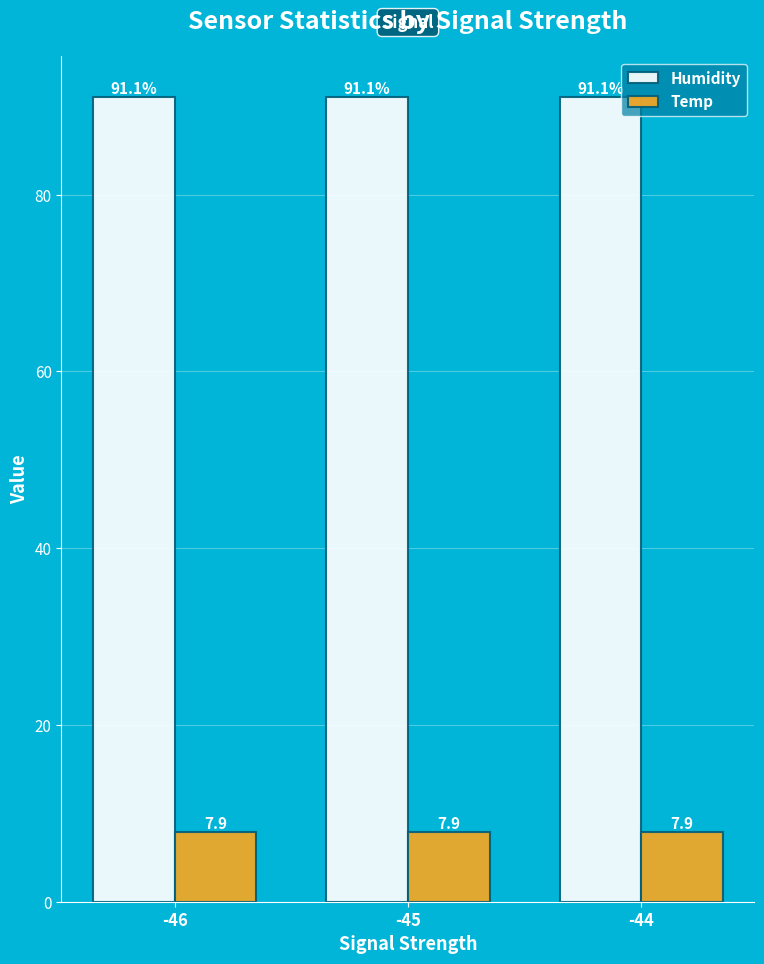

What is the smallest value displayed?

7.9